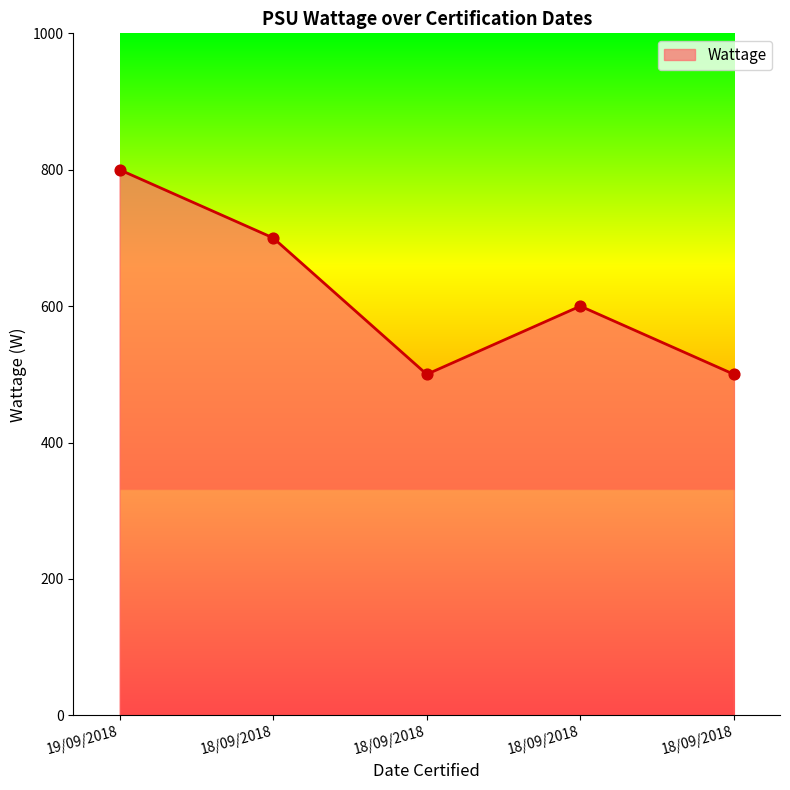

What is the change in value from 18/09/2018 to 18/09/2018?

+100